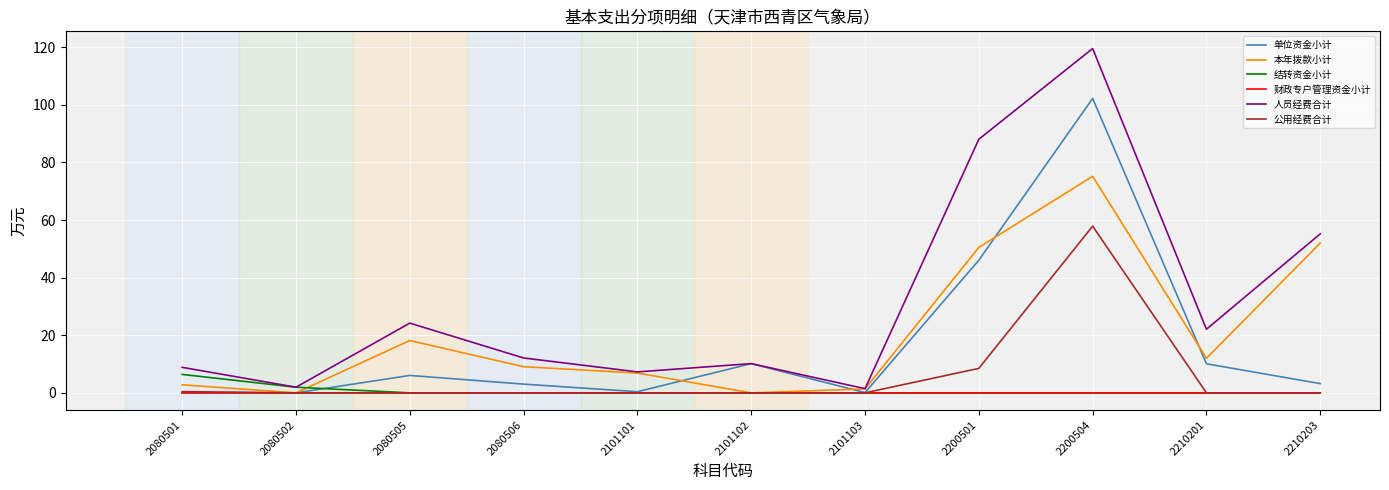

Is the value of 人员经费合计 at 2210201 greater than the value of 财政专户管理资金小计 at 2200501?

Yes